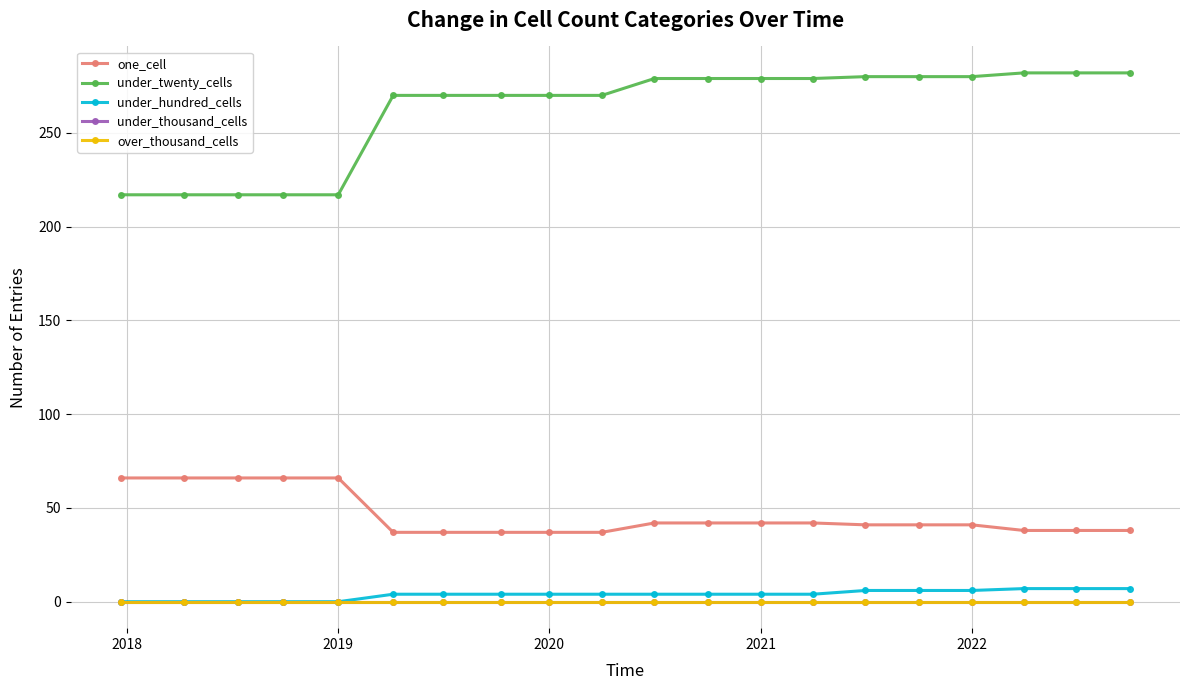

List the series in order of their peak value, highest first.

under_twenty_cells, one_cell, under_hundred_cells, under_thousand_cells, over_thousand_cells